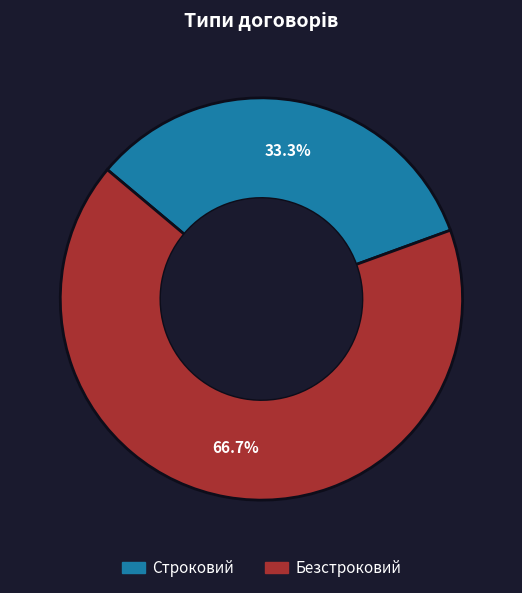

Count the number of slices in the pie.

2